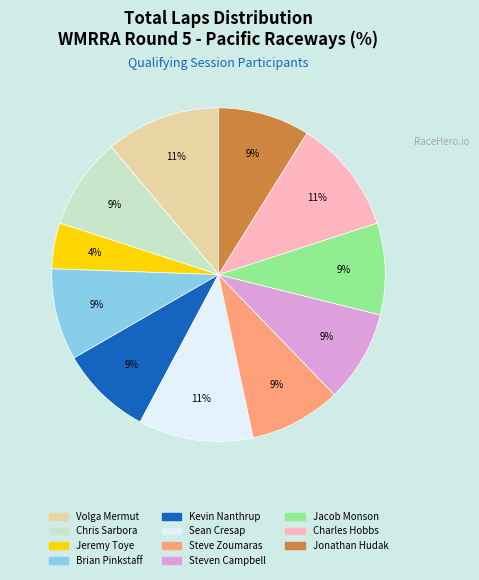

Is the sum of Jeremy Toye and Kevin Nanthrup greater than half?

No